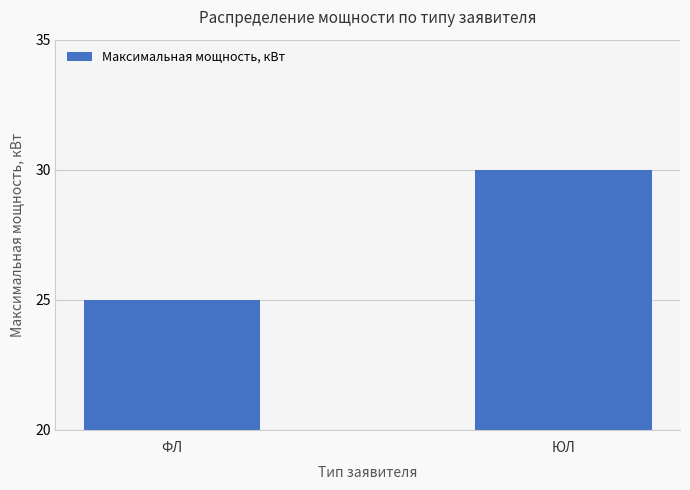

Which label corresponds to the largest value in the chart?

ЮЛ